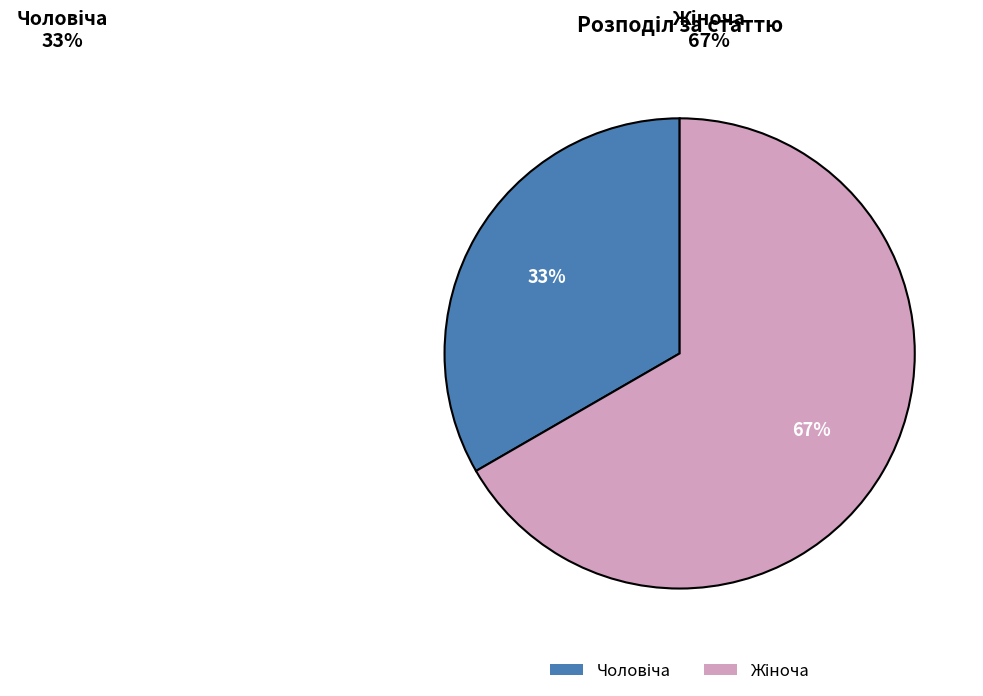

How many slices are in this pie chart?

2